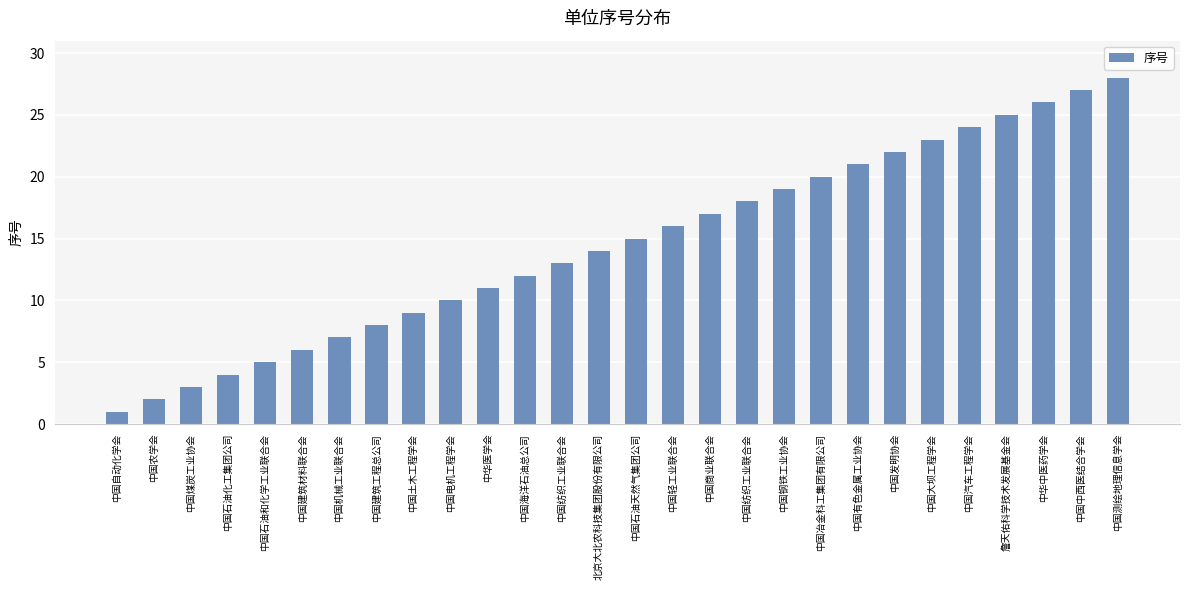

Rank the categories by value from lowest to highest.

中国自动化学会, 中国农学会, 中国煤炭工业协会, 中国石油化工集团公司, 中国石油和化学工业联合会, 中国建筑材料联合会, 中国机械工业联合会, 中国建筑工程总公司, 中国土木工程学会, 中国电机工程学会, 中华医学会, 中国海洋石油总公司, 中国纺织工业联合会, 北京大北农科技集团股份有限公司, 中国石油天然气集团公司, 中国轻工业联合会, 中国商业联合会, 中国纺织工业联合会, 中国钢铁工业协会, 中国冶金科工集团有限公司, 中国有色金属工业协会, 中国发明协会, 中国大坝工程学会, 中国汽车工程学会, 詹天佑科学技术发展基金会, 中华中医药学会, 中国中西医结合学会, 中国测绘地理信息学会